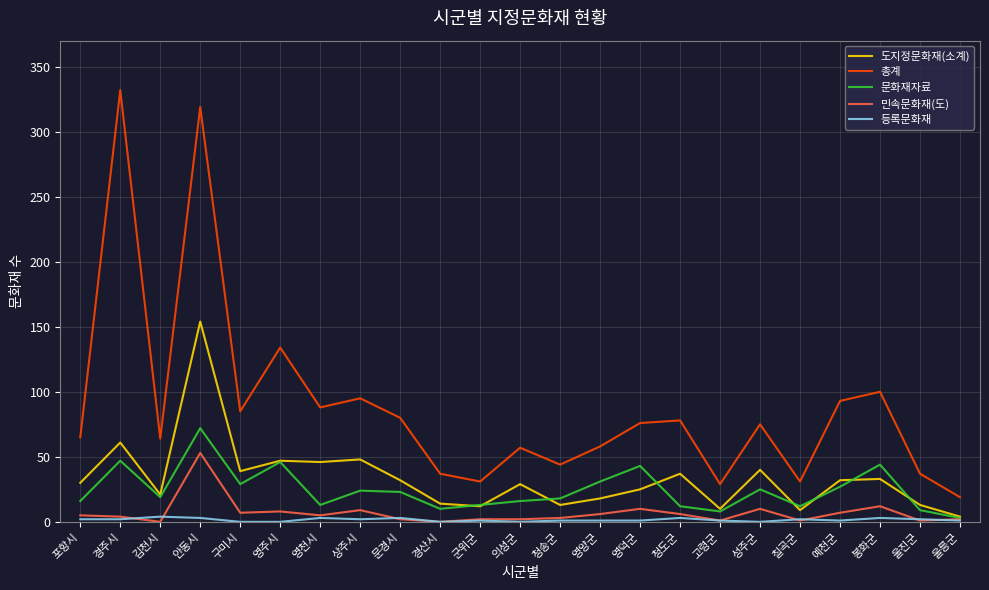

True or false: 문화재자료 has a value of 47 at 예천군.

False